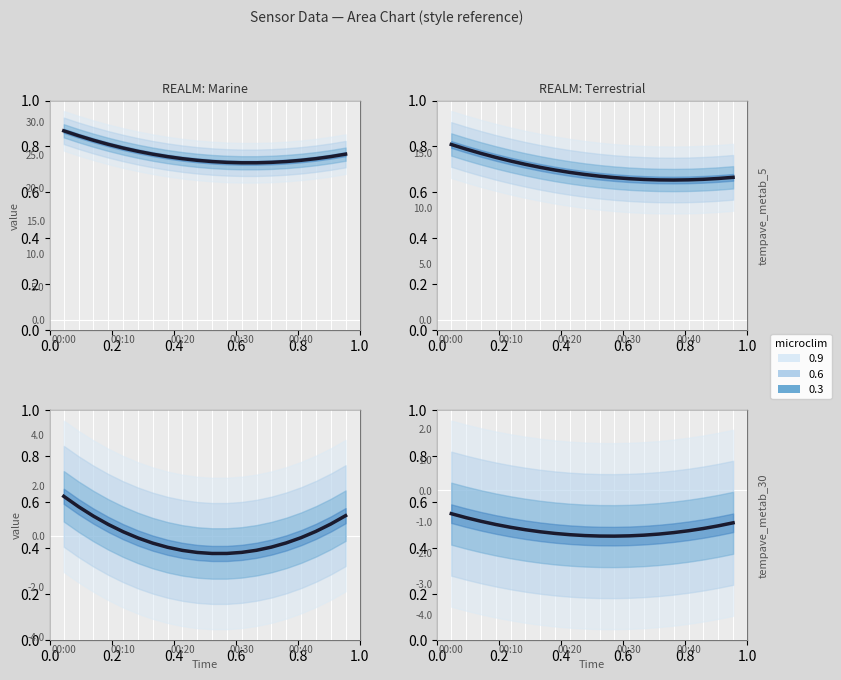

What is the spread (max minus min) of values at 17?

25.6